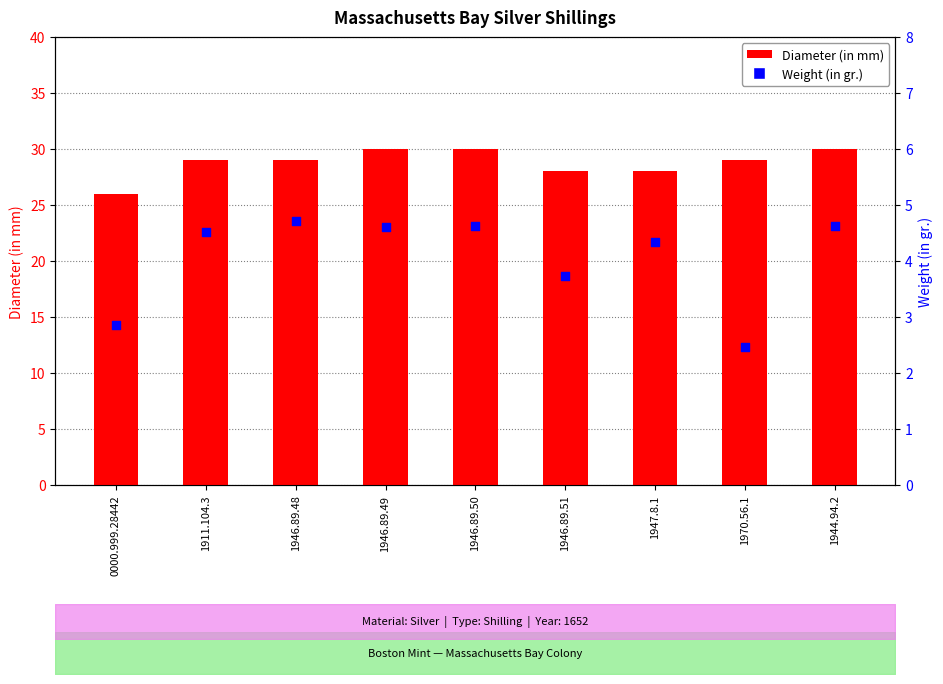

Which series contains the highest Y value?

Diameter (in mm)